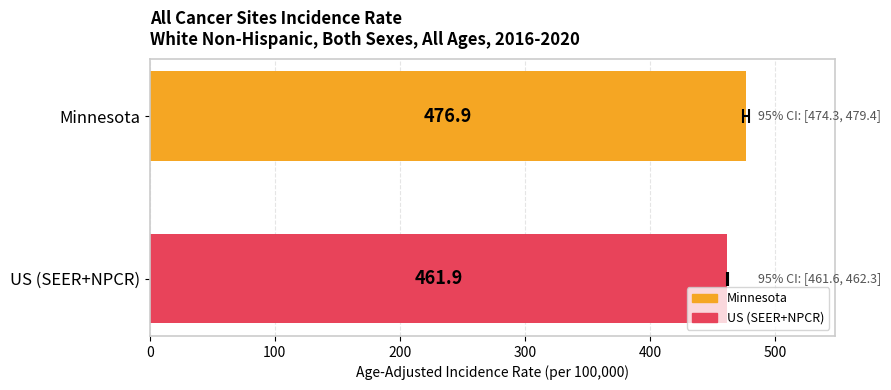

What is the smallest value displayed?

461.9